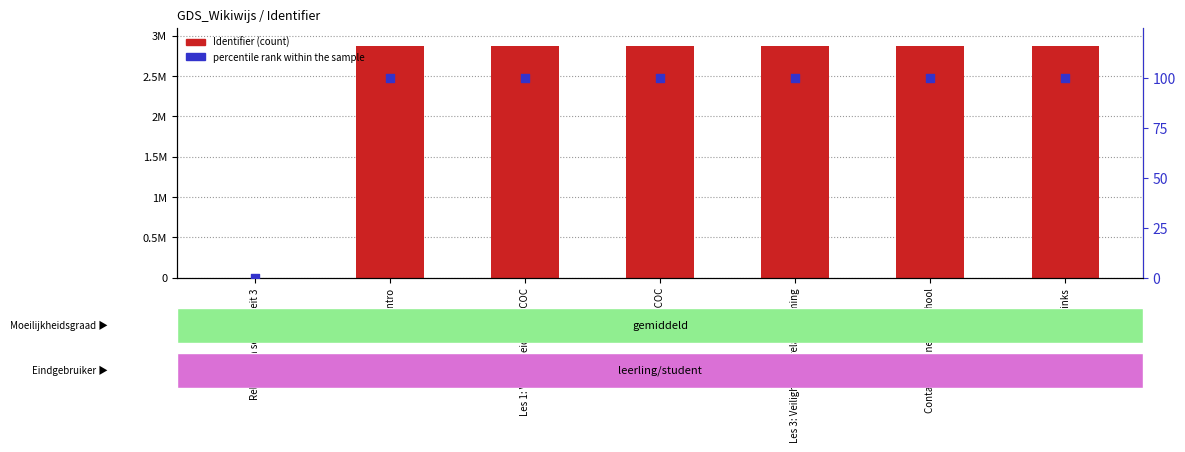

At which category is the sum across all series the highest?

Links